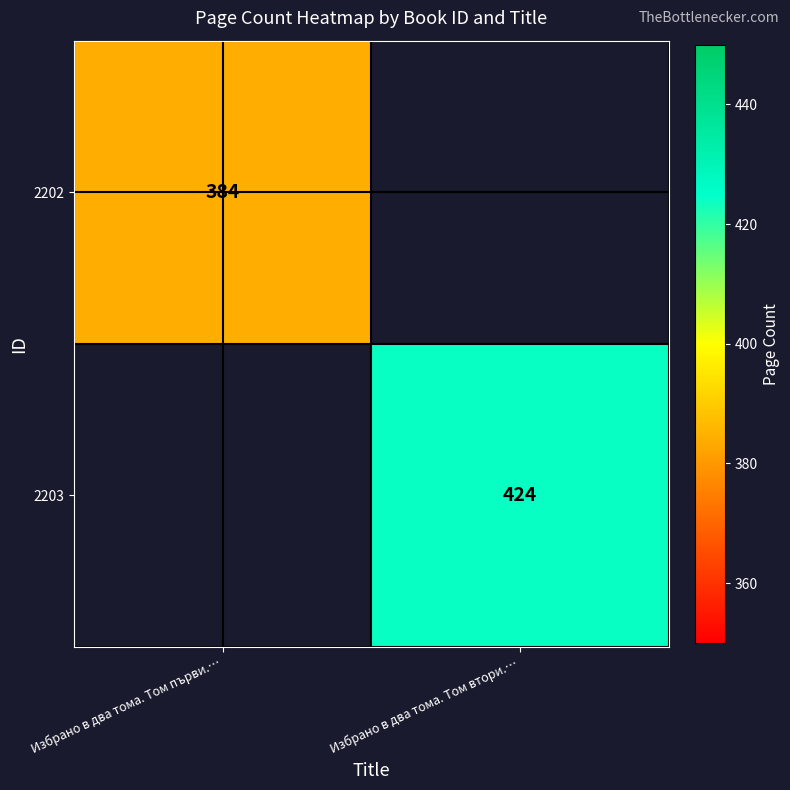

Is it true that 2203 equals 717 at Избрано в два тома. Том втори.…?

False